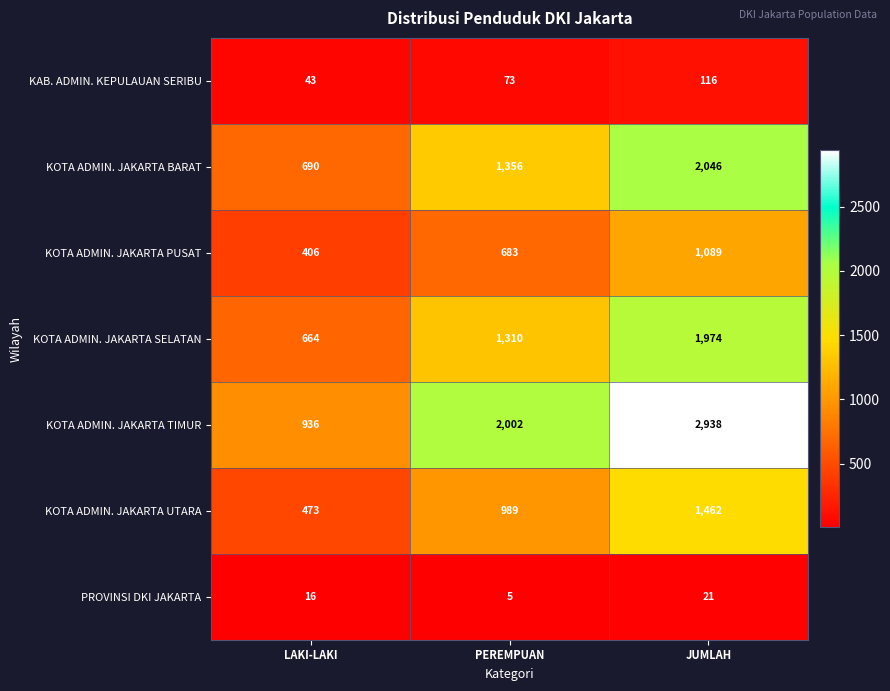

At PEREMPUAN, list the series in order from smallest to largest.

PROVINSI DKI JAKARTA, KAB. ADMIN. KEPULAUAN SERIBU, KOTA ADMIN. JAKARTA PUSAT, KOTA ADMIN. JAKARTA UTARA, KOTA ADMIN. JAKARTA SELATAN, KOTA ADMIN. JAKARTA BARAT, KOTA ADMIN. JAKARTA TIMUR